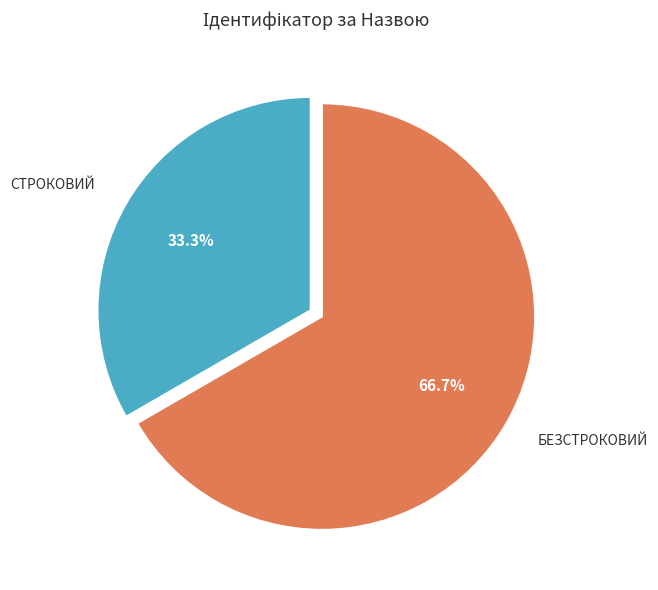

Is there any slice that represents more than half of the pie?

Yes